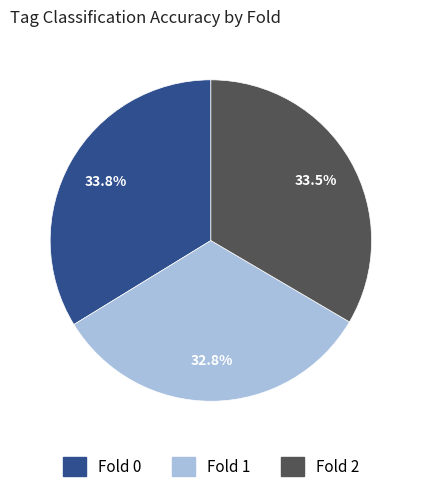

Does any single category account for the majority?

No